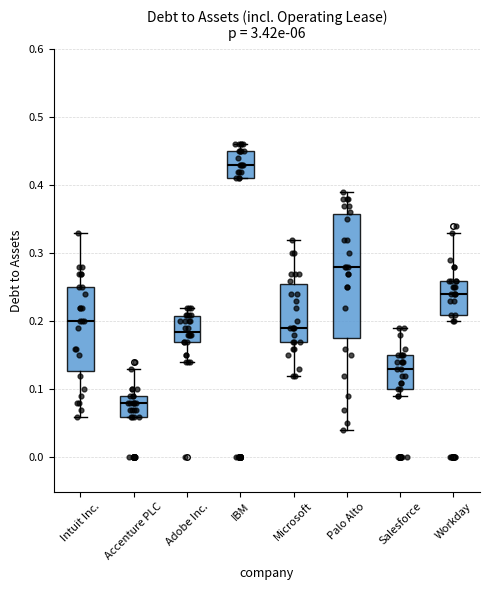

Which box has the highest median line?

IBM